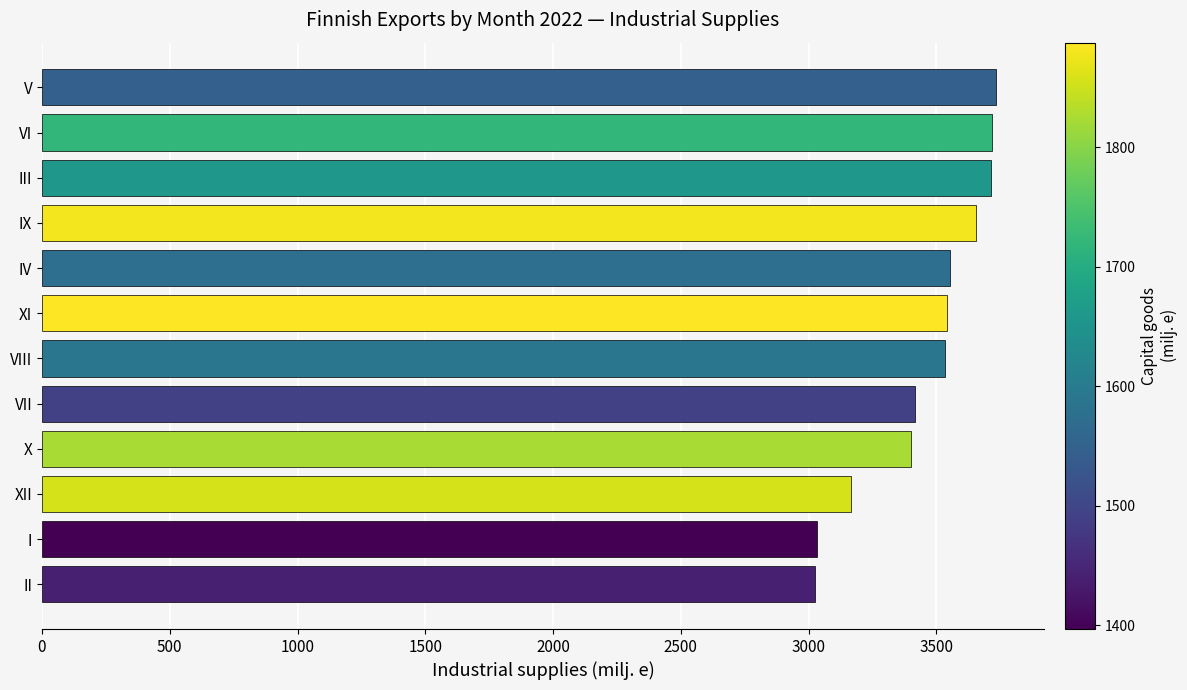

What is the smallest value displayed?

3025.1